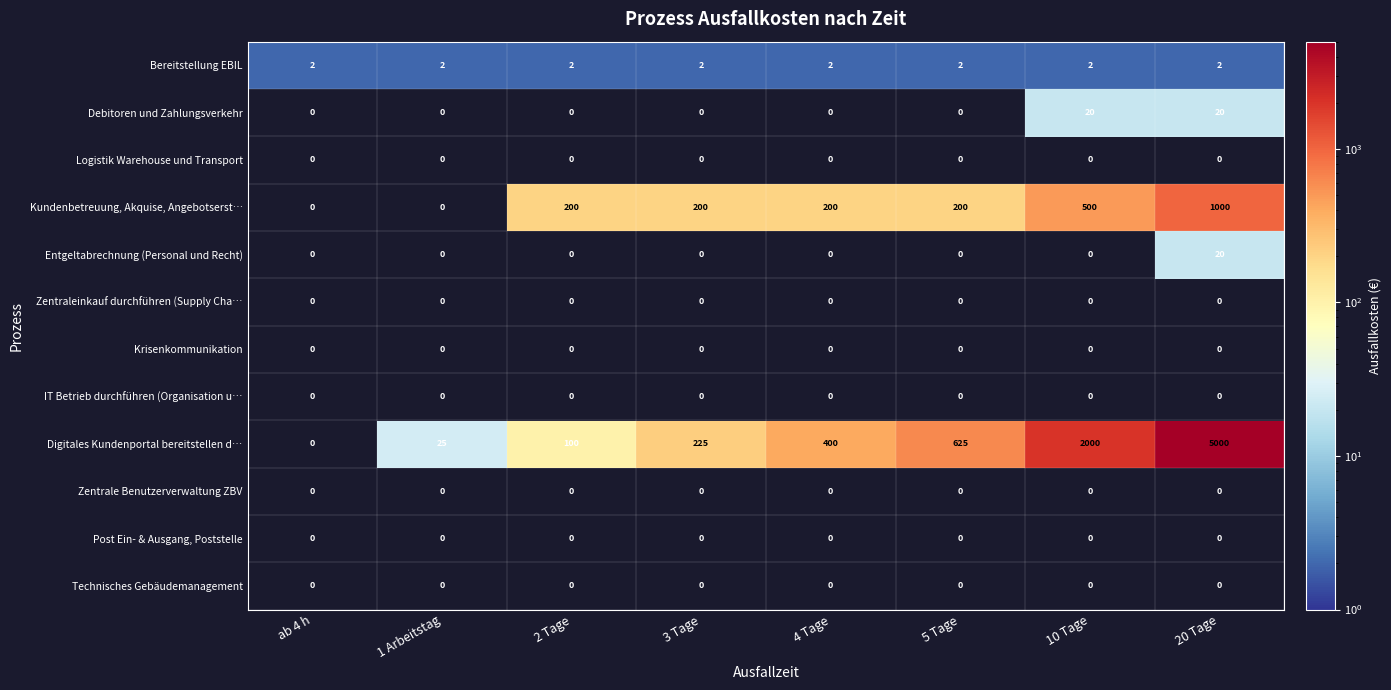

At which category is the sum across all series the highest?

20 Tage